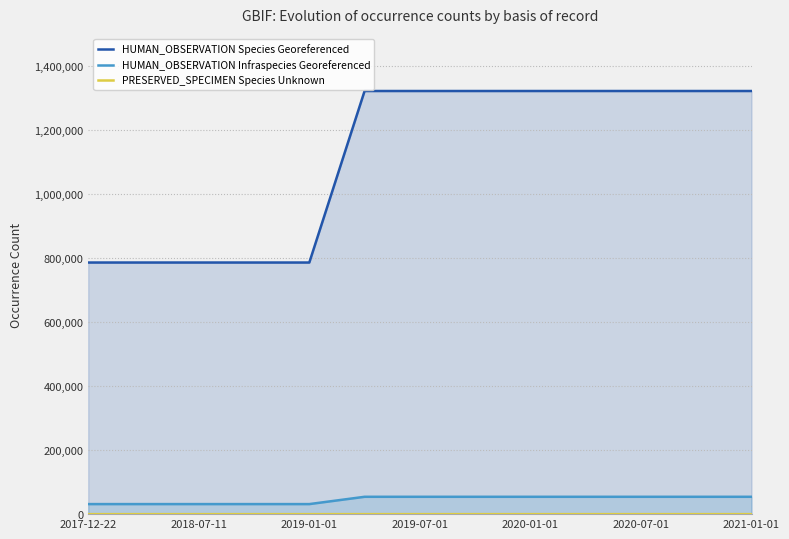

What is the approximate value of HUMAN_OBSERVATION Species Georeferenced at 2017-12-22, to the nearest 10?

785880